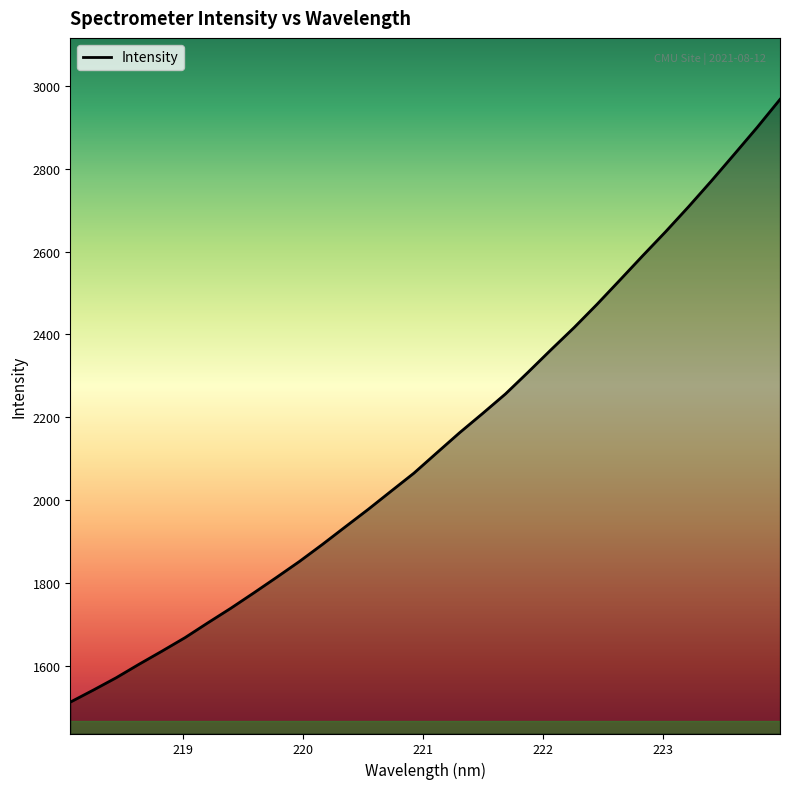

What is the minimum value shown in the chart?

1513.1